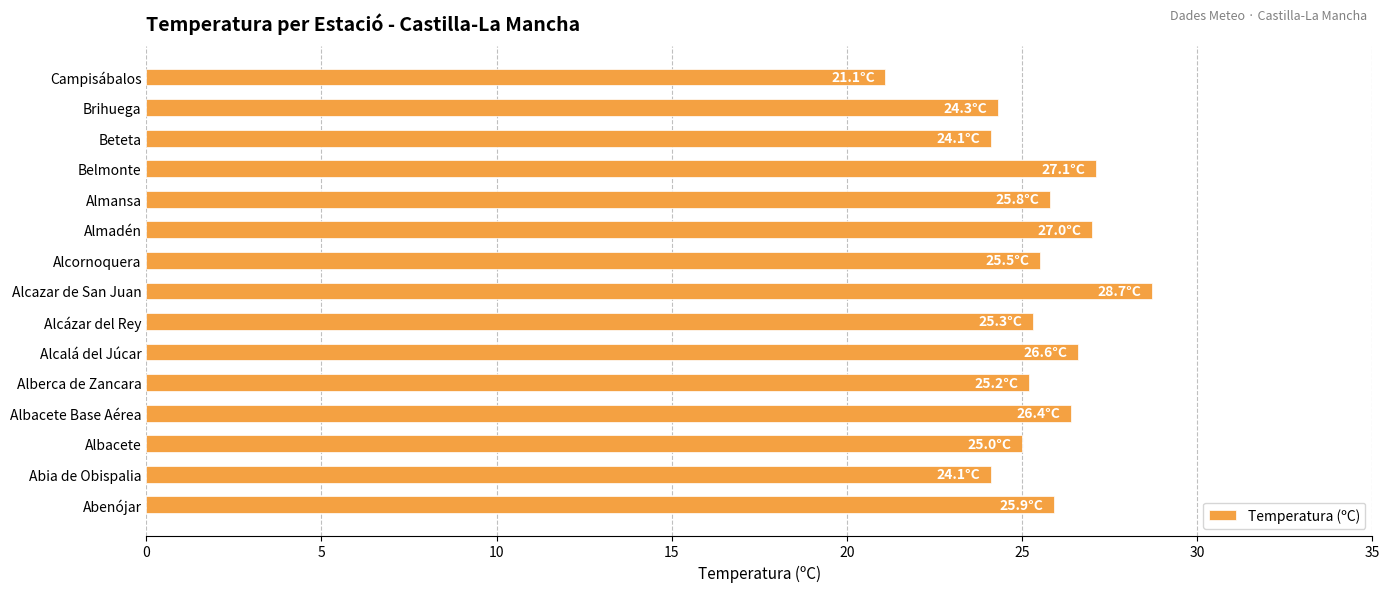

The chart shows a value of 25.3 at Alcázar del Rey. True or false?

True